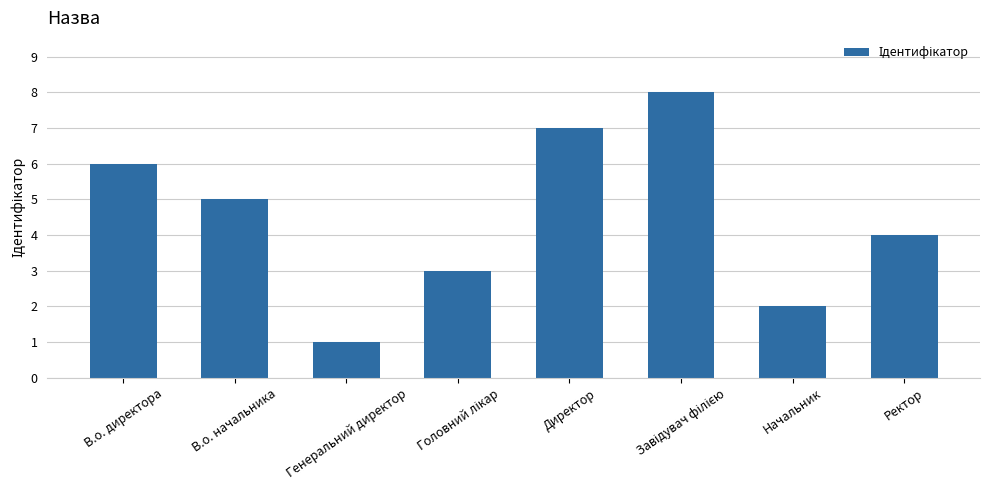

What is the maximum value shown in the chart?

8